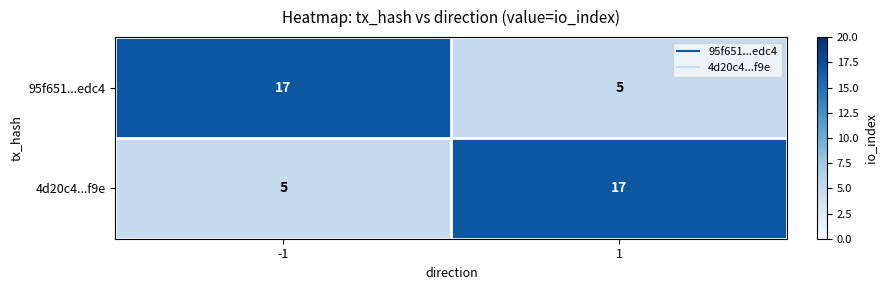

Is it true that 4d20c4...f9e equals 5 at -1?

True